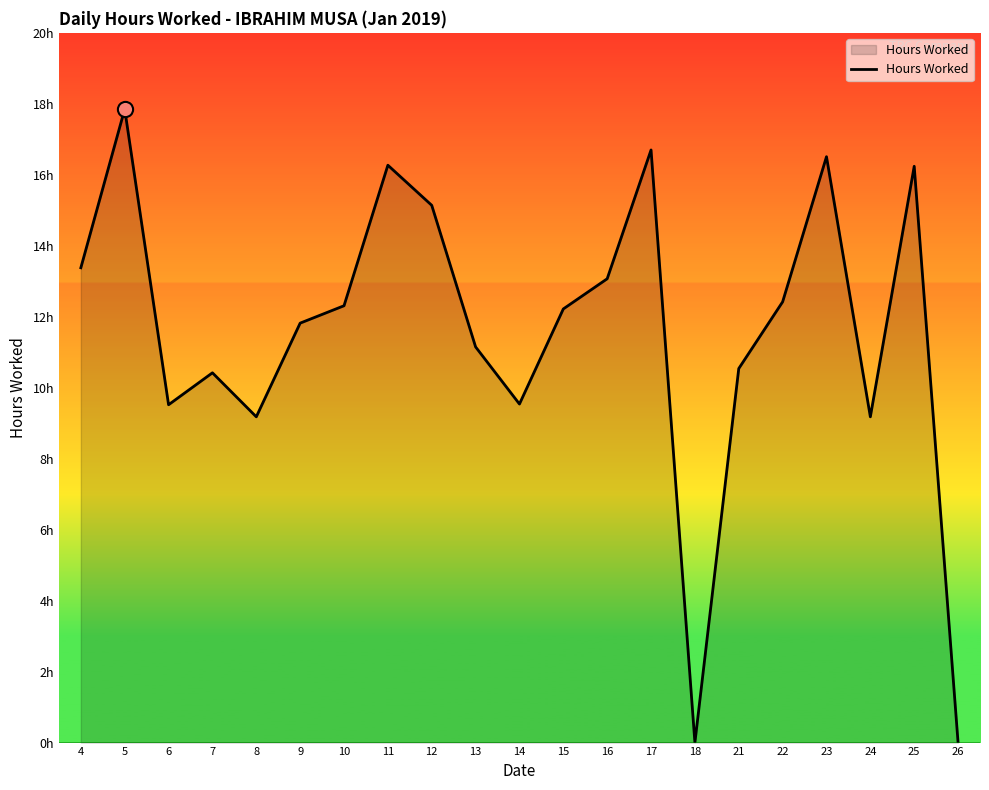

Approximately how many times larger is the value at 6 compared to 17?

0.6